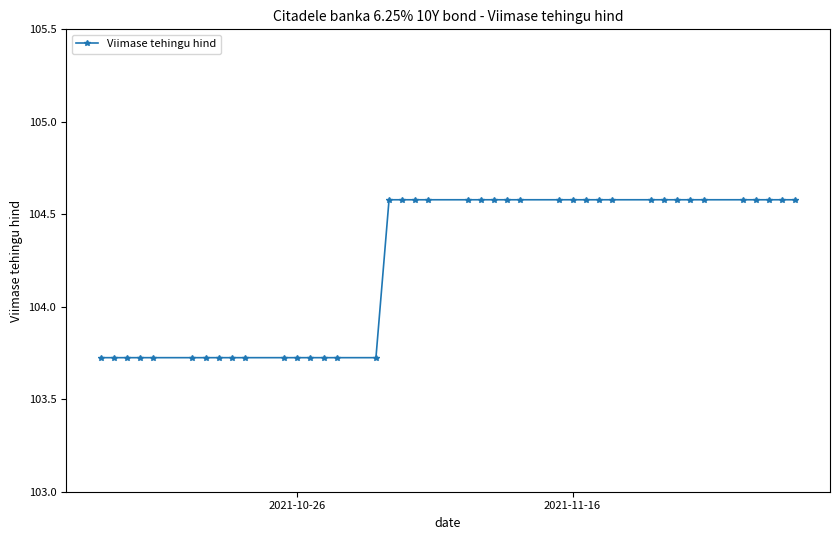

What is the greatest value displayed?

104.6